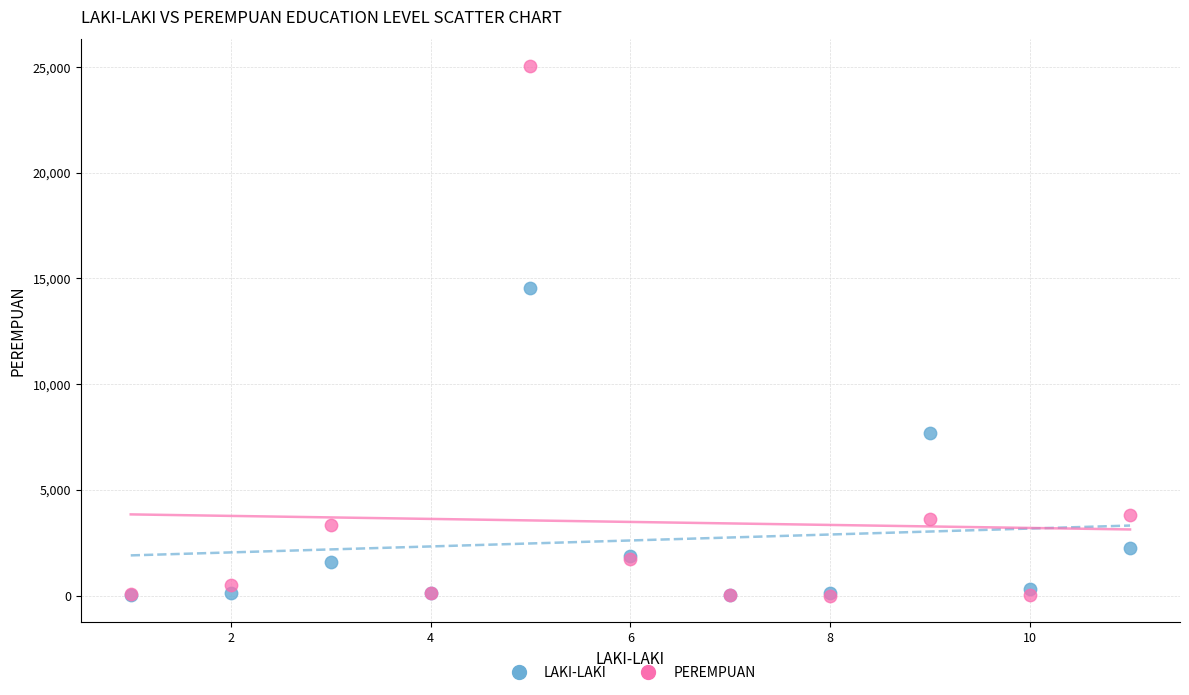

In the PEREMPUAN series, what Y value is closest to 12525?

3796